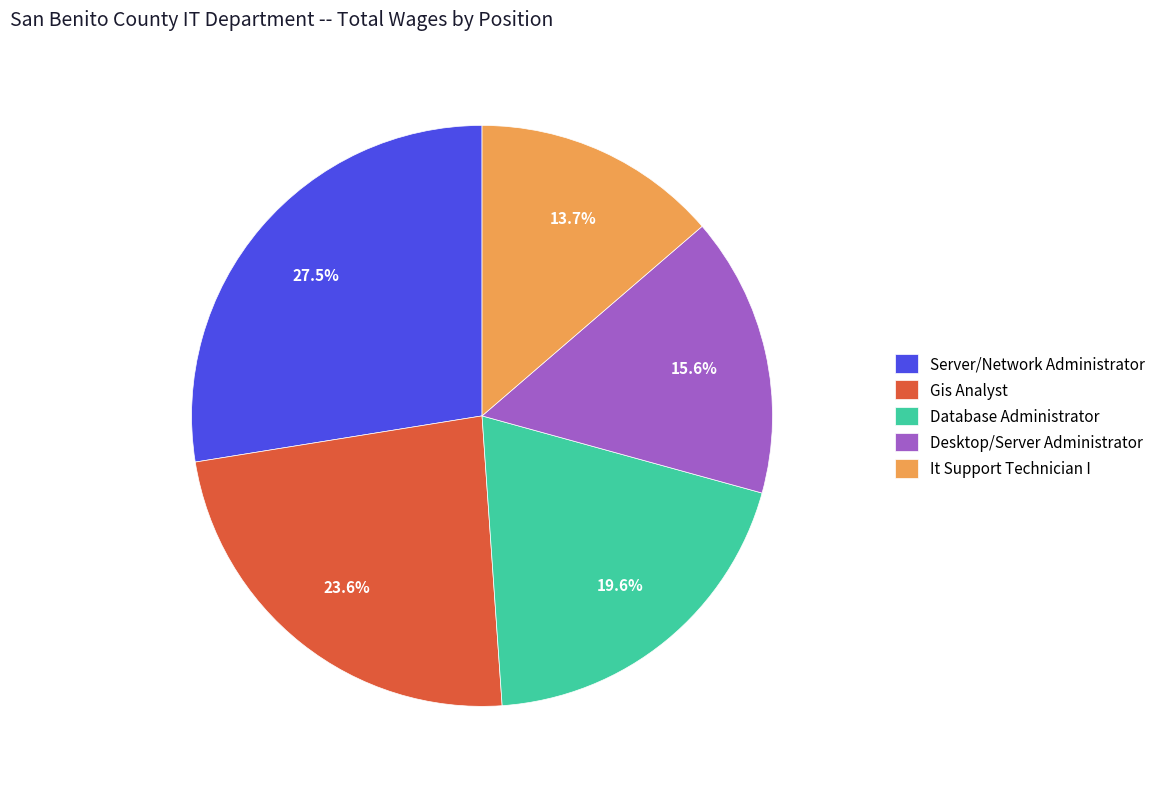

To the nearest percent, what percentage of the pie is Database Administrator?

20%